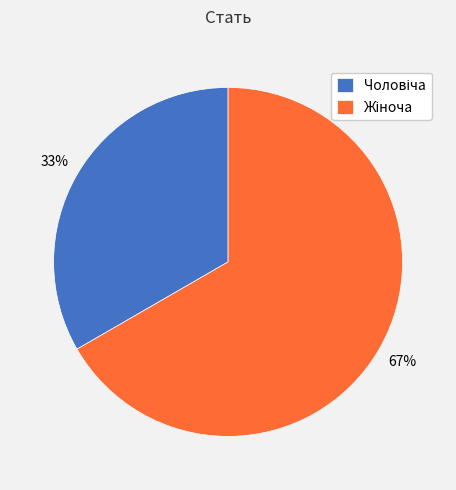

Does any single category account for the majority?

Yes